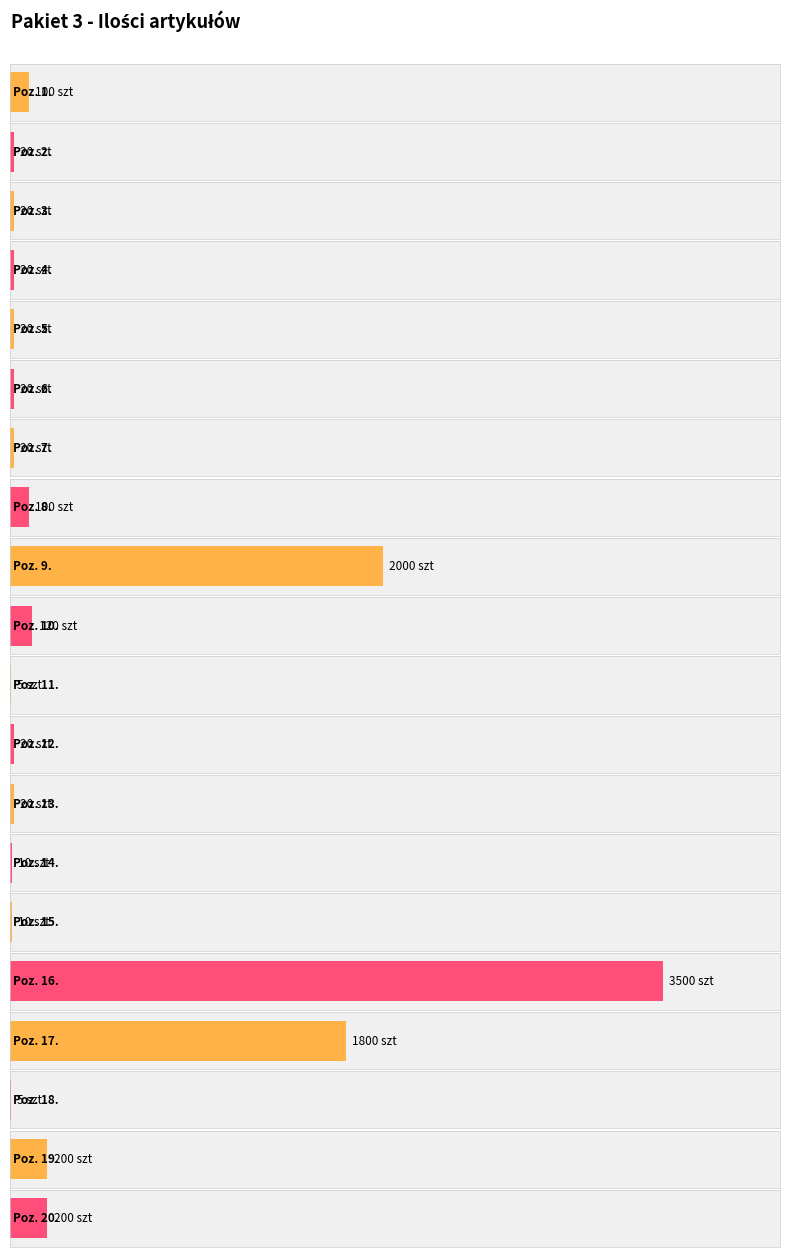

Does the chart contain stacked bars?

No